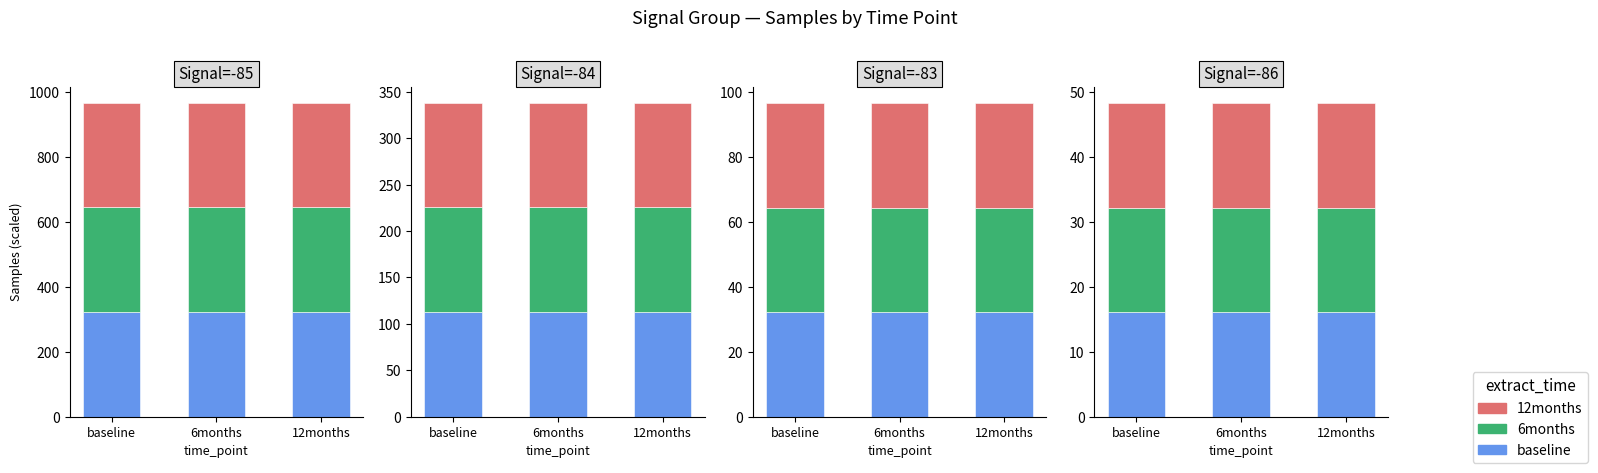

List the series in order of their peak value, lowest first.

6months, baseline, 12months